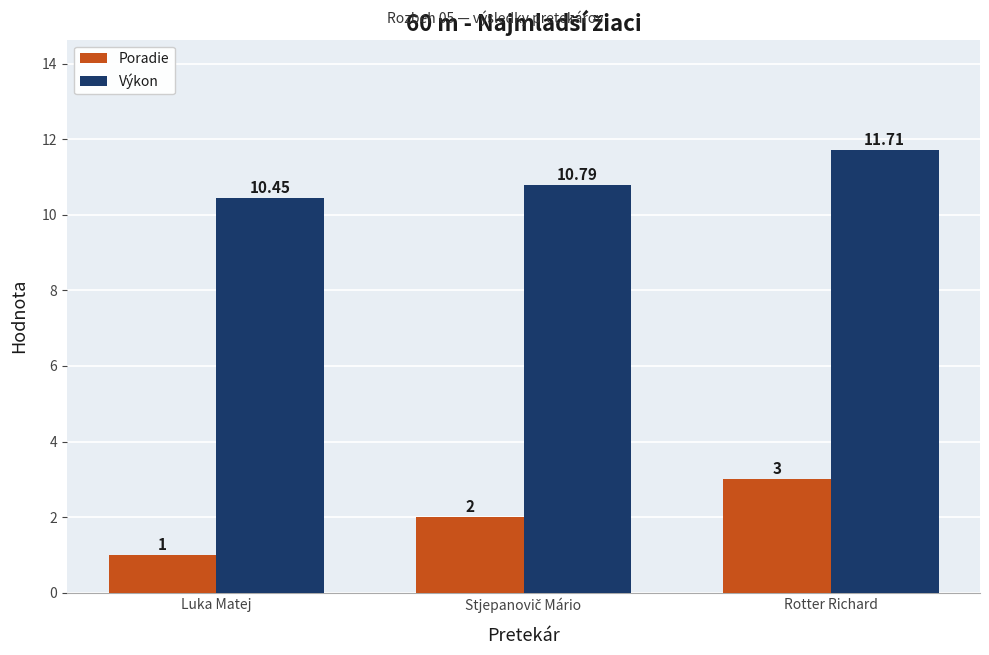

At how many categories does at least one series exceed 4?

3